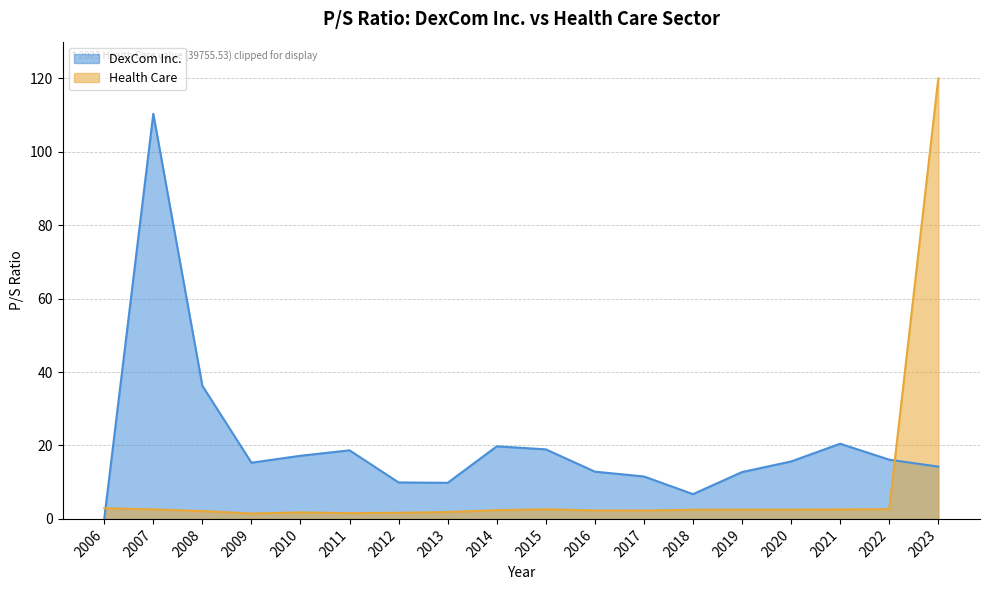

Reading right to left, what are all the values shown in this chart?

DexCom Inc.: 2023=14.2	2022=16.1	2021=20.5	2020=15.7	2019=12.8	2018=6.8	2017=11.6	2016=12.9	2015=18.9	2014=19.8	2013=9.8	2012=9.9	2011=18.7	2010=17.2	2009=15.3	2008=36.3	2007=110.3	2006=0.0
Health Care: 2023=120.0	2022=2.6	2021=2.6	2020=2.5	2019=2.5	2018=2.5	2017=2.3	2016=2.3	2015=2.6	2014=2.4	2013=1.9	2012=1.7	2011=1.6	2010=1.8	2009=1.5	2008=2.1	2007=2.6	2006=2.9